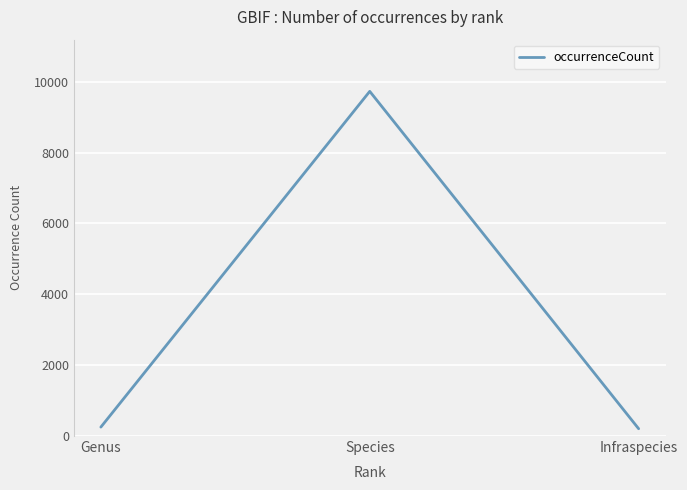

True or false: the data shows 4892 at Species.

False